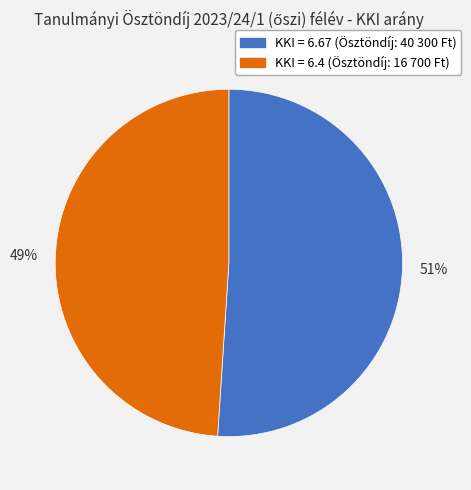

Does any single category account for the majority?

Yes